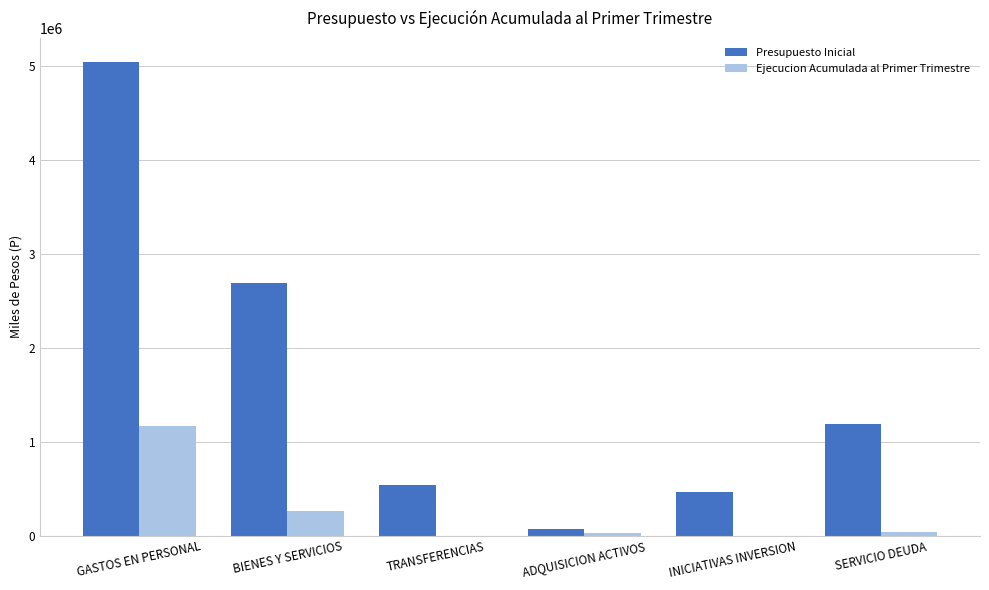

Which series has the largest total across all categories?

Presupuesto Inicial